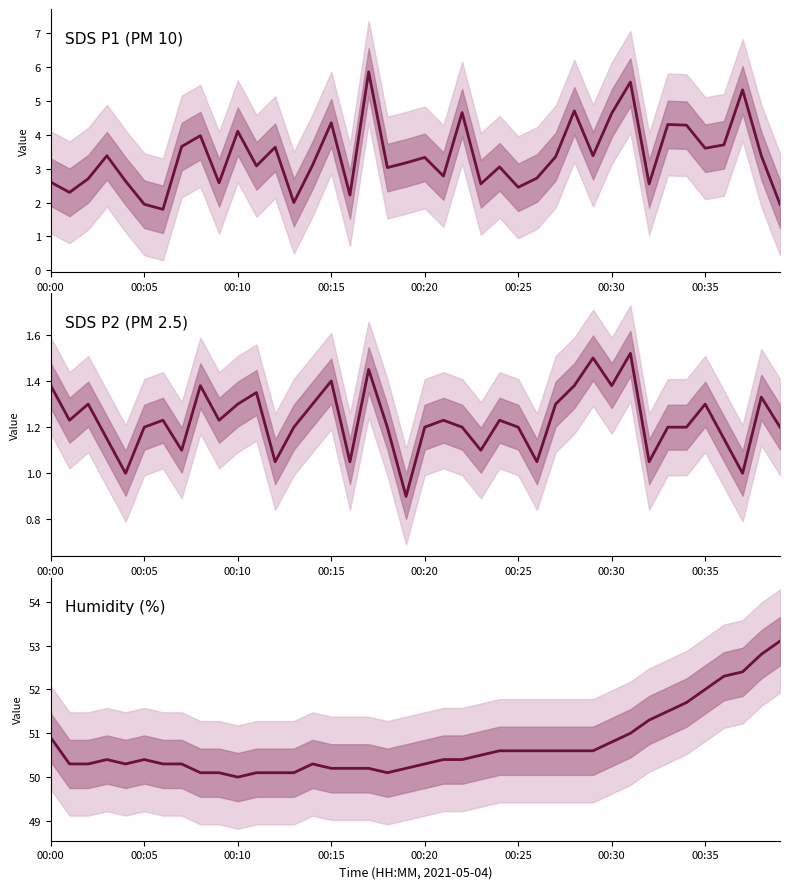

At which category is the sum across all series the highest?

37